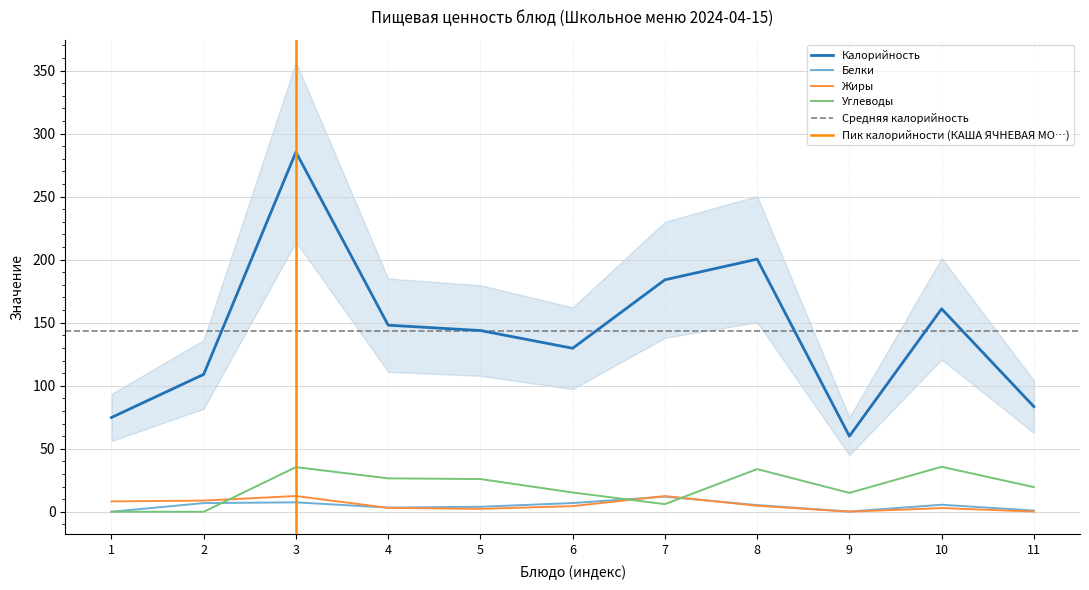

Which series ends up on top after the final intersection of Жиры and Углеводы?

Углеводы